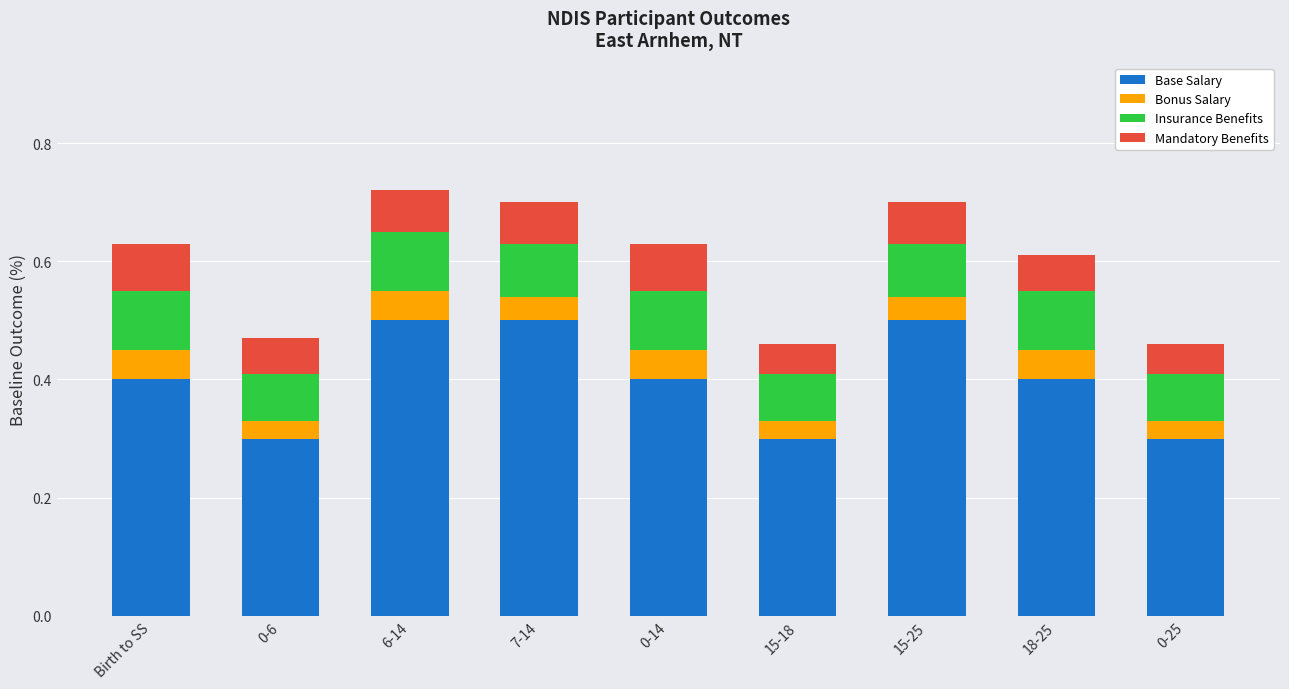

What is the total value across all series at 0-6?

0.5